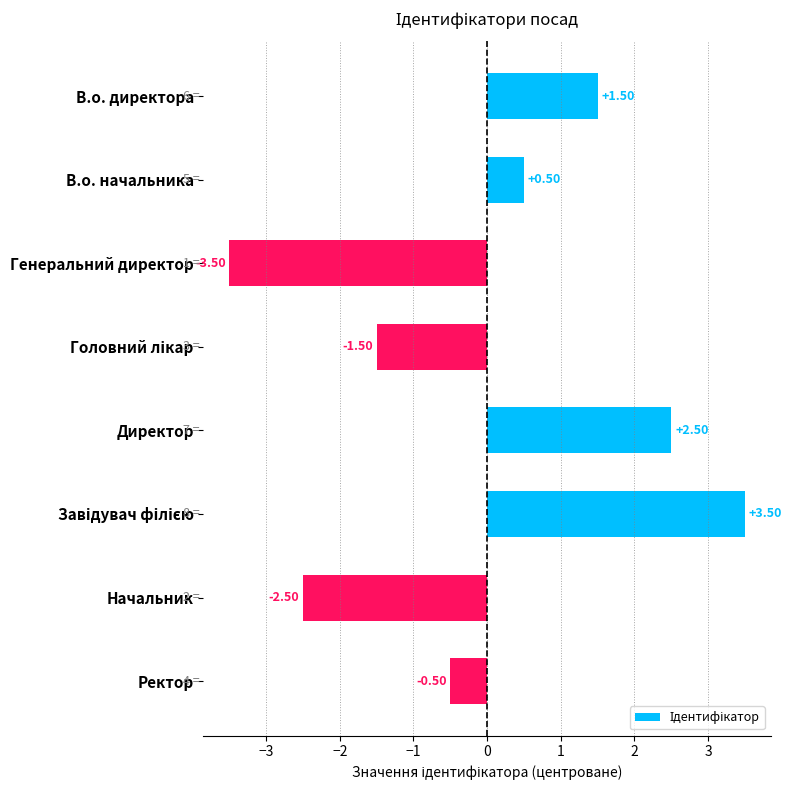

Which category has the lowest value across all series?

Генеральний директор